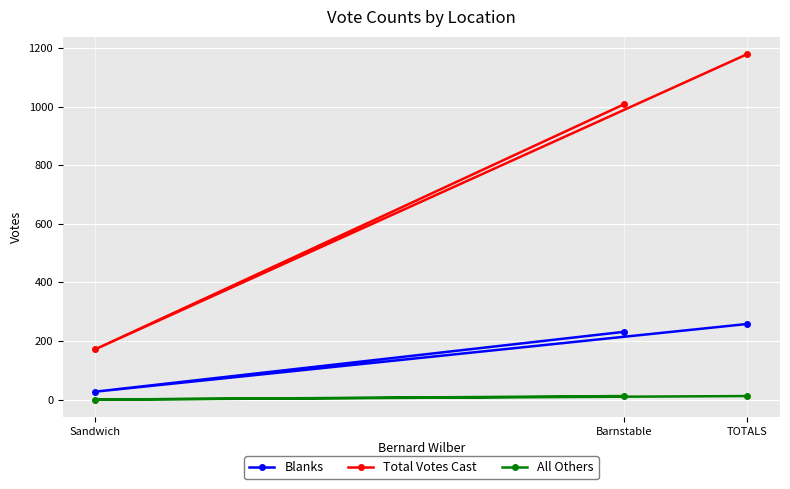

Is the value of Blanks at TOTALS greater than the value of Total Votes Cast at Sandwich?

Yes